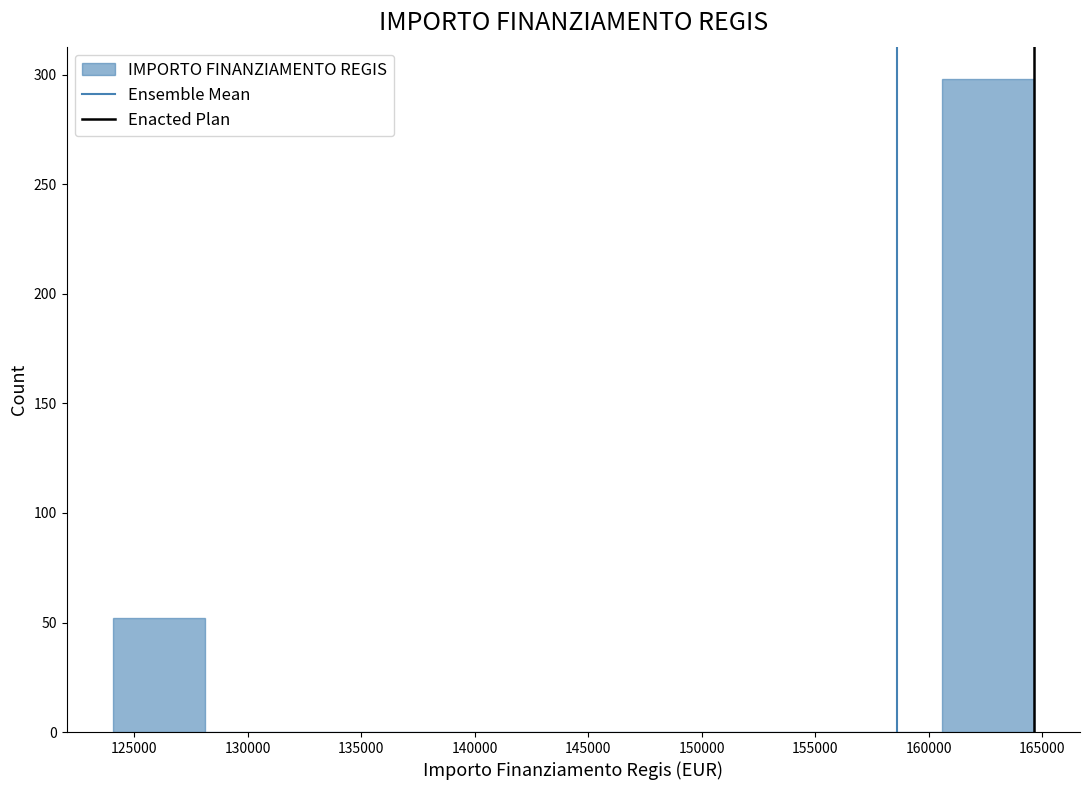

Reading left to right, transcribe this chart: for each bar, give the range it covers on the x-axis and its height. Neither the bar edges nor the heights are printed on the chart, so give them approximately, as read against the axes.

124000 to 128000: 50
128000 to 132000: 0
132000 to 136000: 0
136000 to 140500: 0
140500 to 144500: 0
144500 to 148500: 0
148500 to 152500: 0
152500 to 156500: 0
156500 to 160500: 0
160500 to 164500: 300